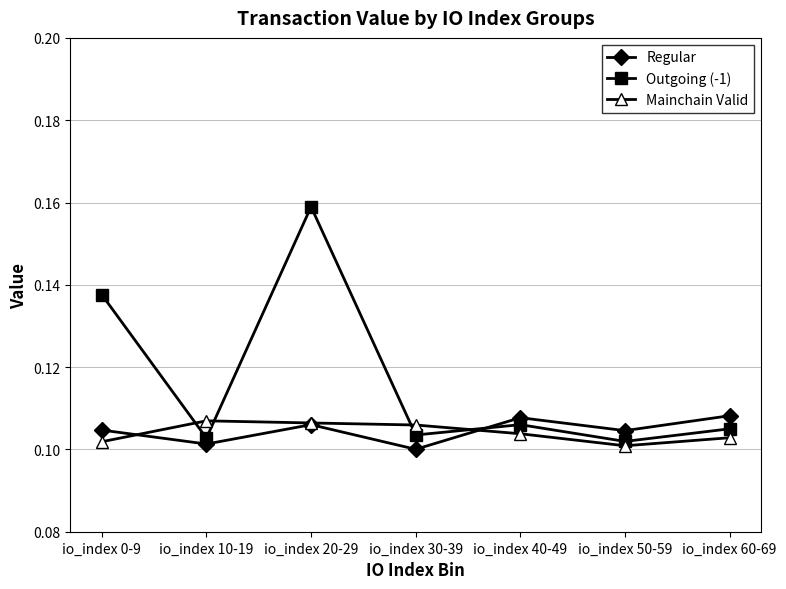

Which label corresponds to the largest value in the chart?

io_index 20-29